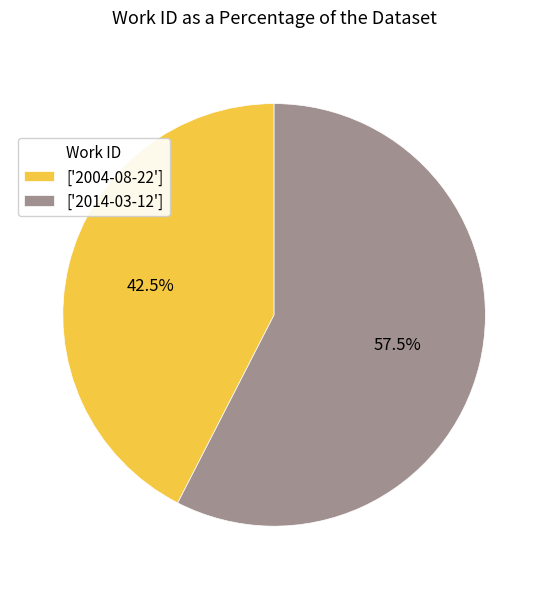

Approximately how many times larger is the value at ['2014-03-12'] compared to ['2004-08-22']?

1.4